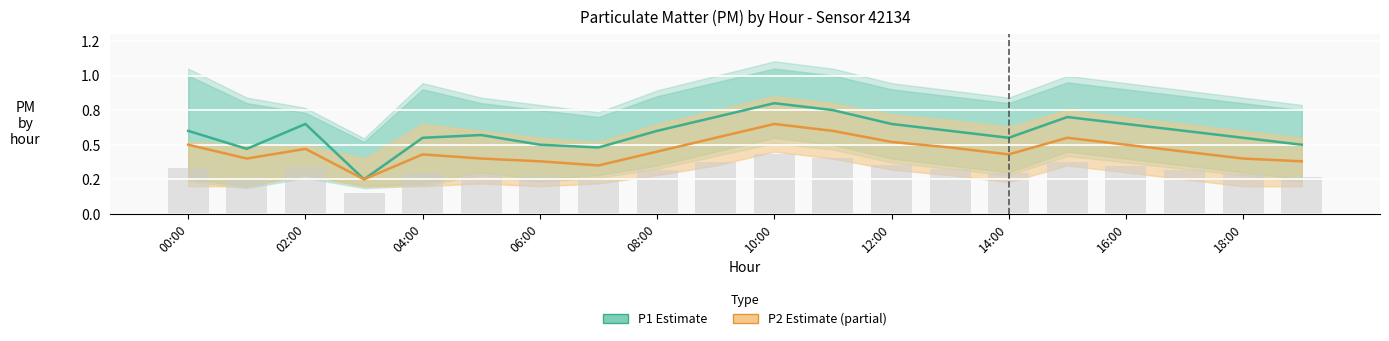

What is the spread (max minus min) of values at 02:00?

0.2